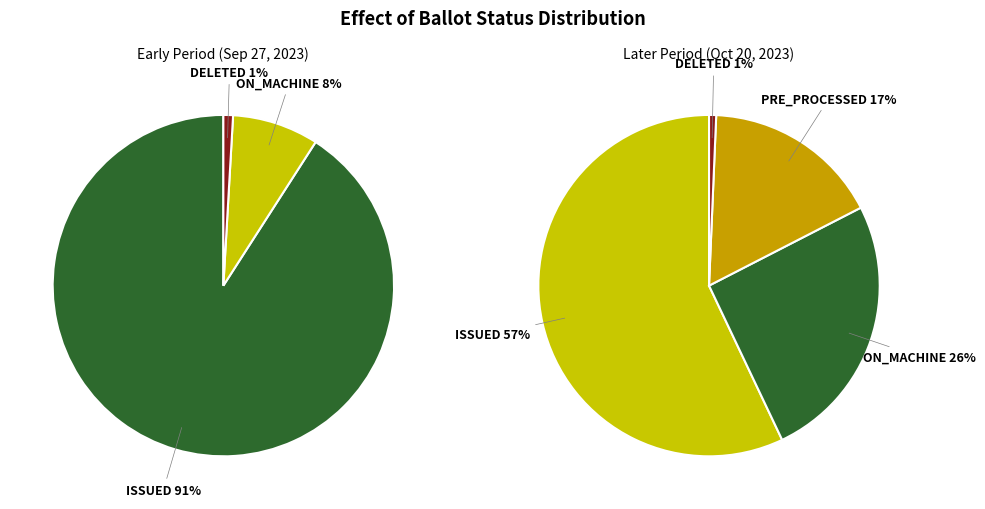

To the nearest percent, what is the average slice percentage?

25%